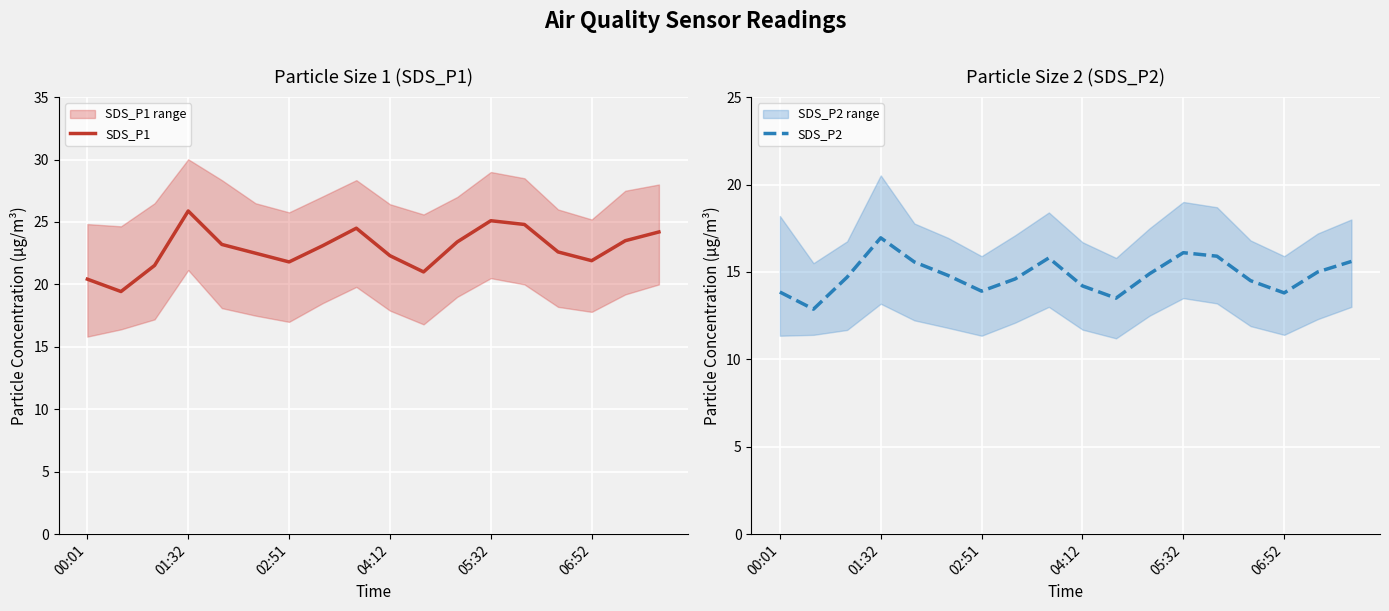

True or false: SDS_P2 has more than 2 points higher than both neighbors.

True